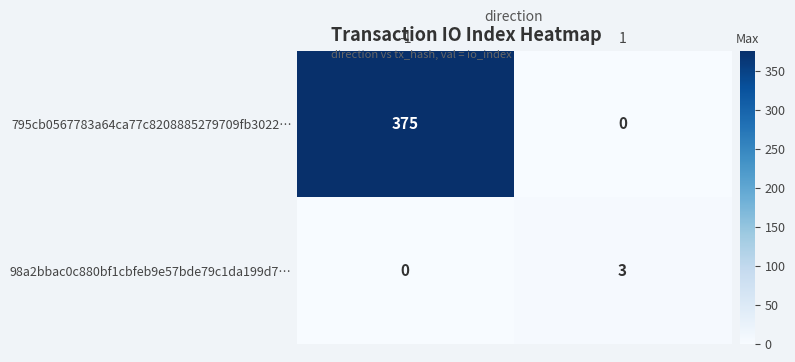

Which series has the largest range (max minus min)?

795cb0567783a64ca77c8208885279709fb3022…